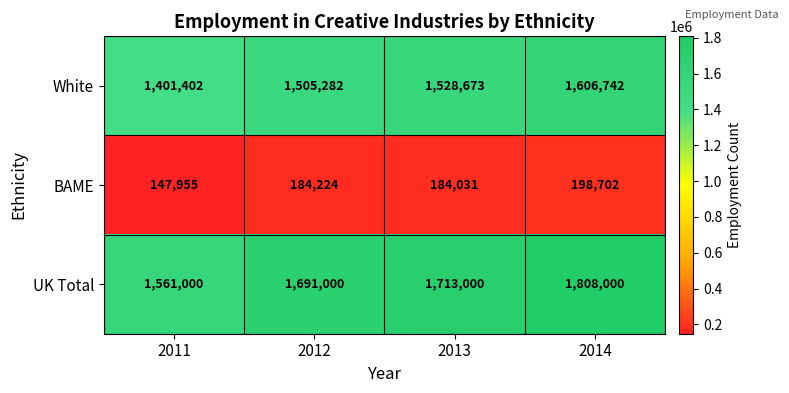

The value of BAME at 2014 is 198702. True or false?

True